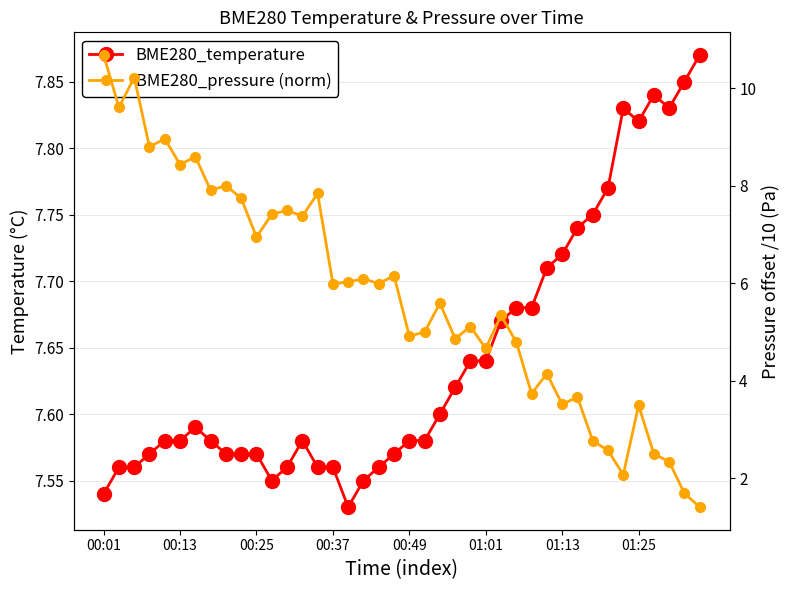

What position from the right is 16?

24